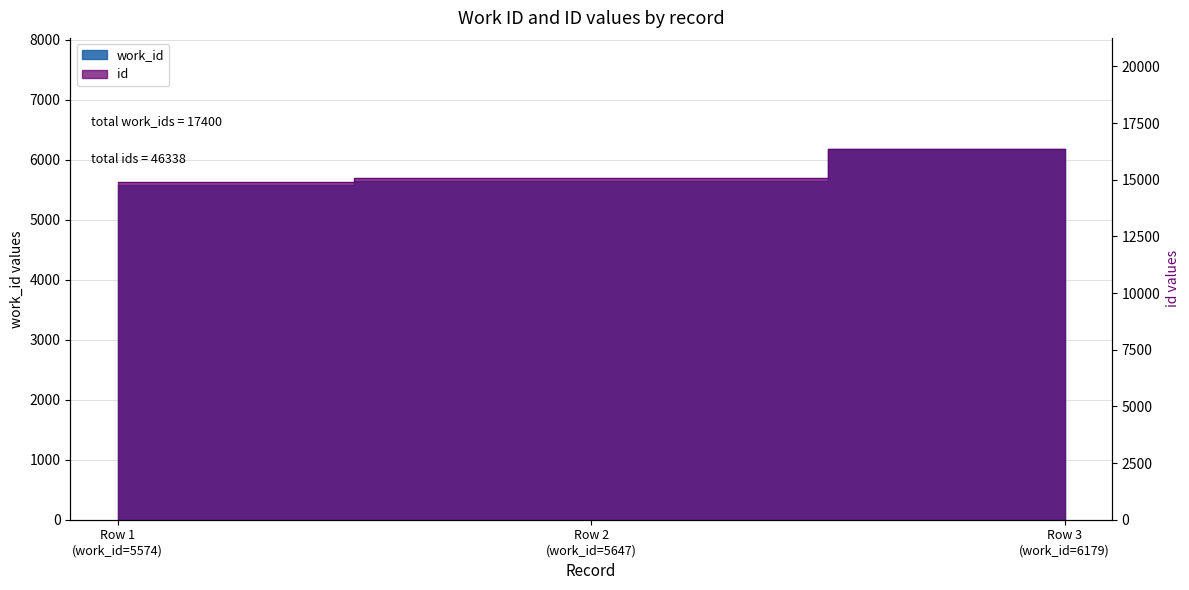

Rank the series by their average value, from lowest to highest.

work_id, id